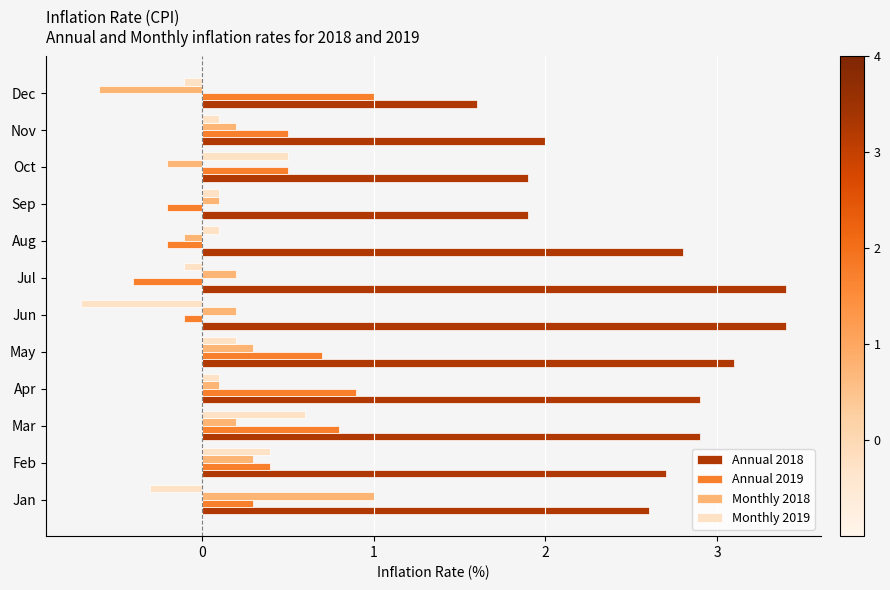

What is the difference between the maximum and minimum values in the Annual 2018 series?

1.8